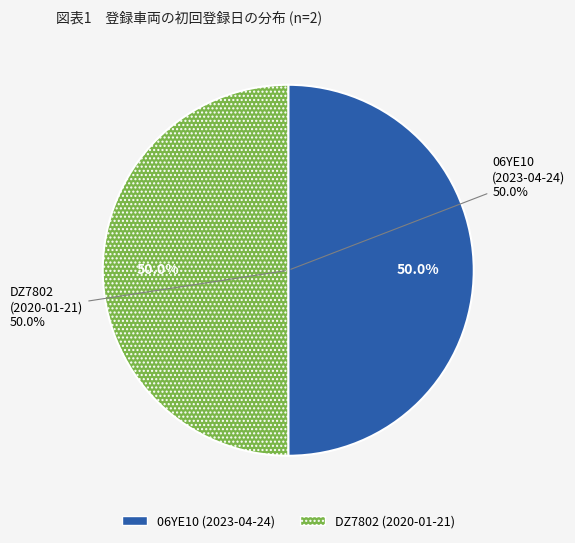

Which slice is the smallest?

DZ7802